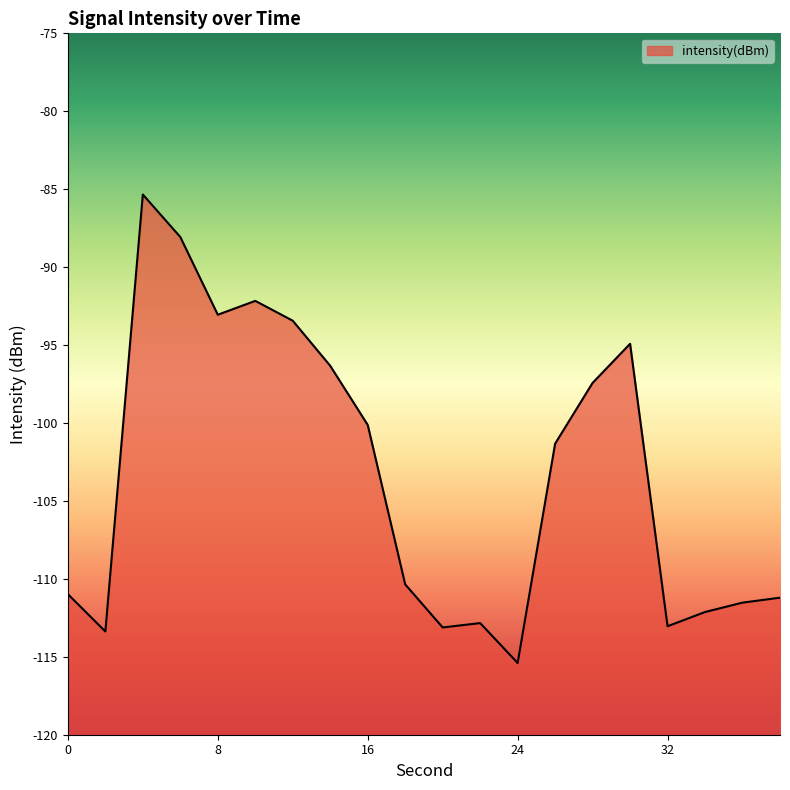

True or false: the data has more than 1 interior local peaks.

True